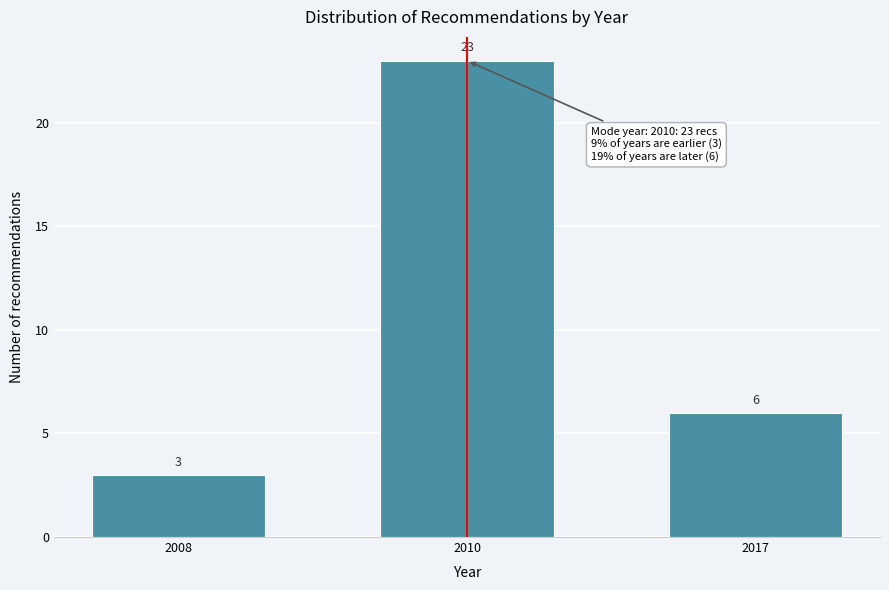

Reading left to right, extract all data points from this chart.

3	23	6